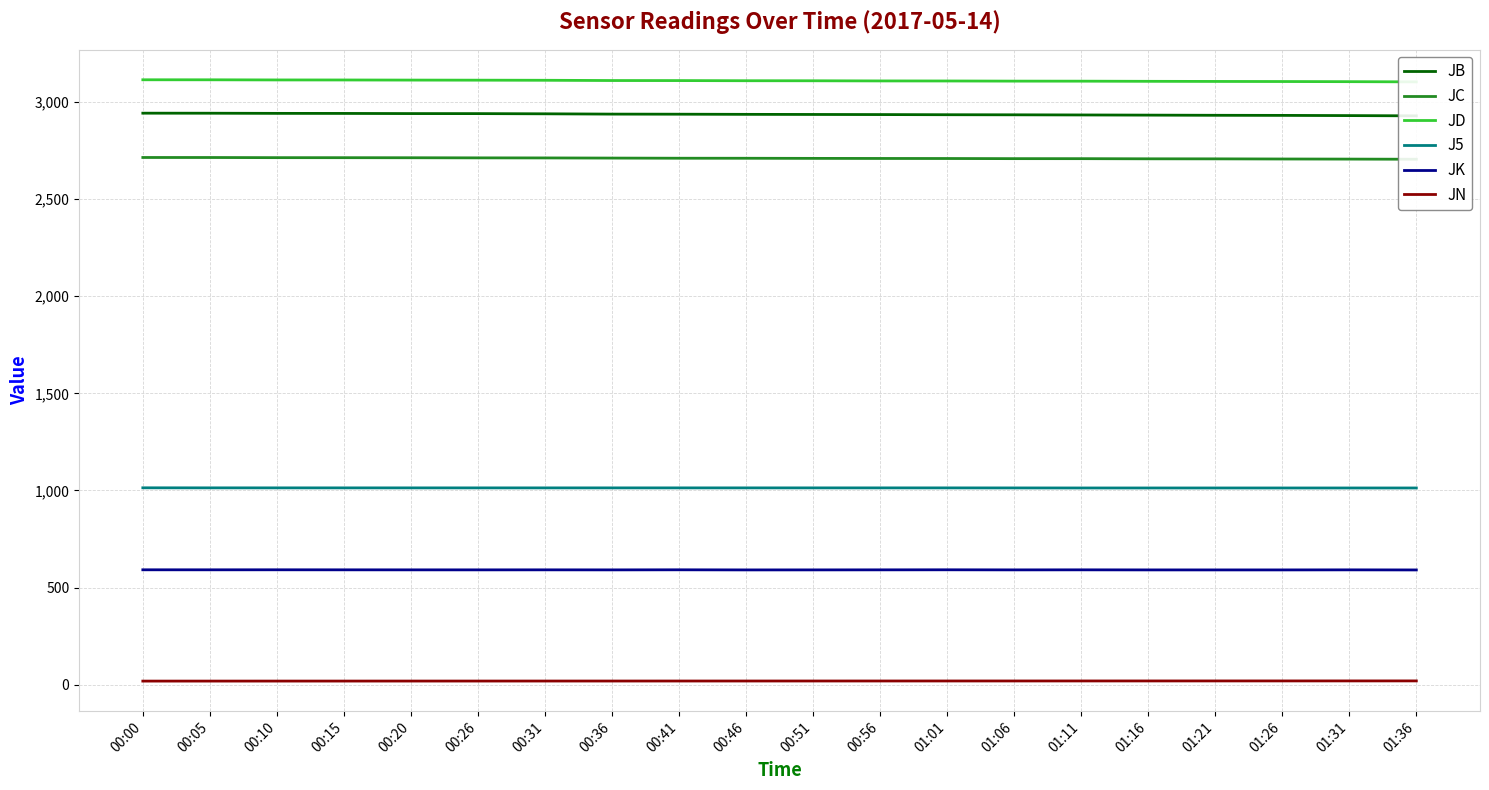

How many distinct data groups are displayed?

6